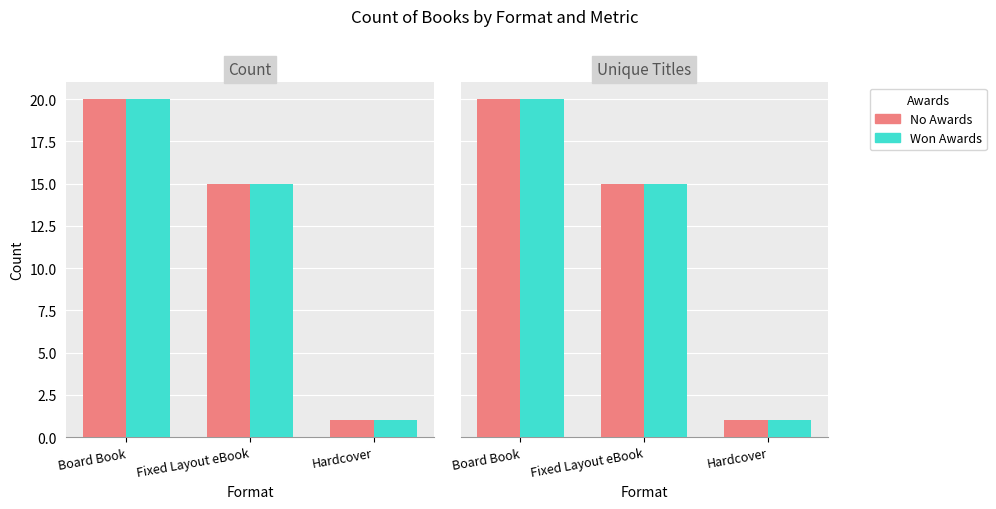

What is the lowest value of the No Awards series?

1